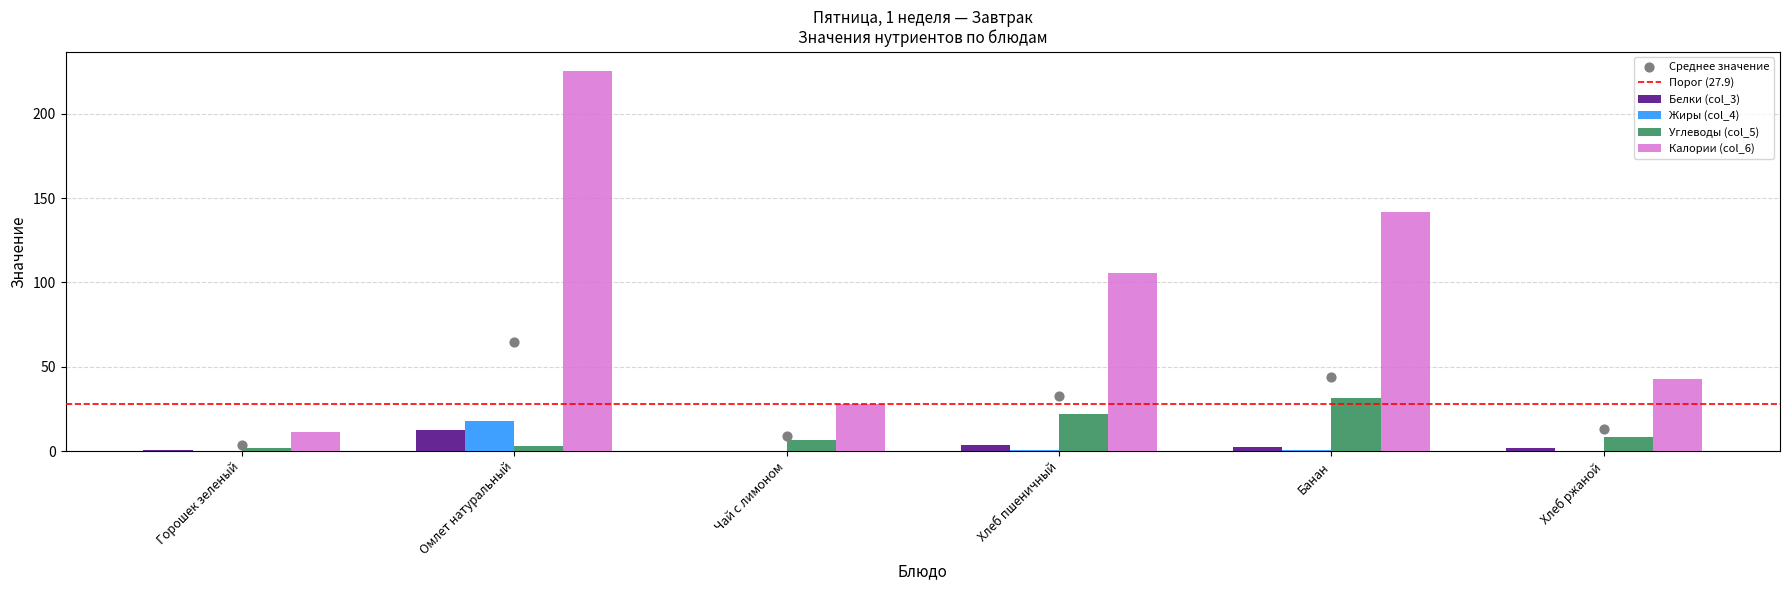

What is the total value across all series at Горошек зеленый?

13.9